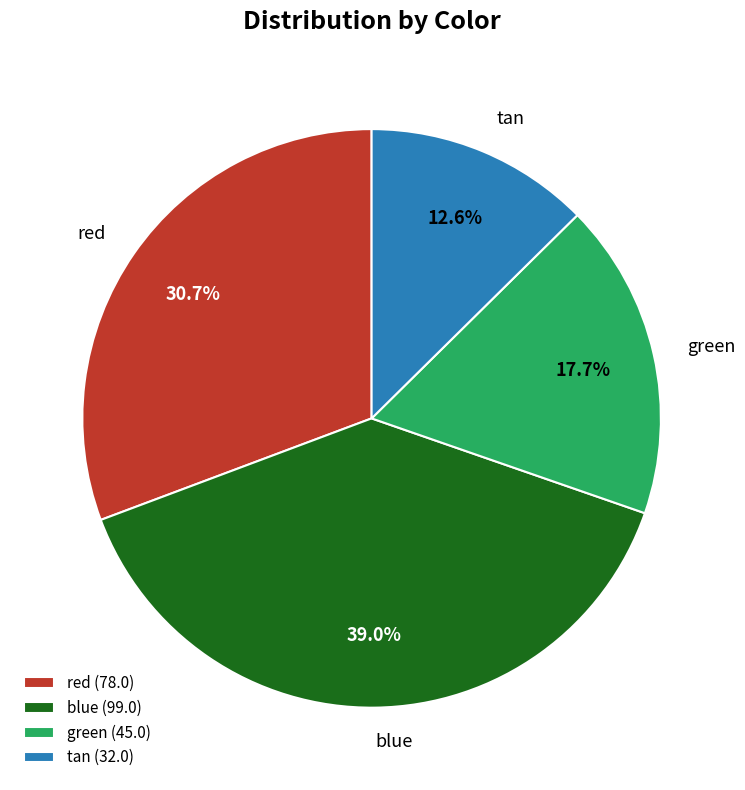

Do blue and green together represent more than half of the pie?

Yes